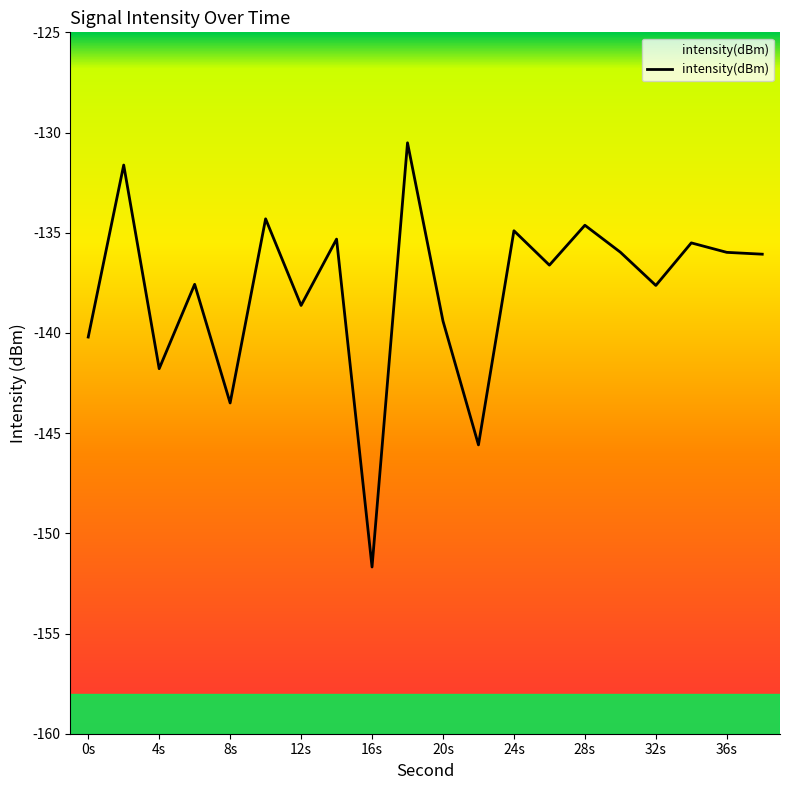

The chart shows a value of -55.6 at 8s. True or false?

False